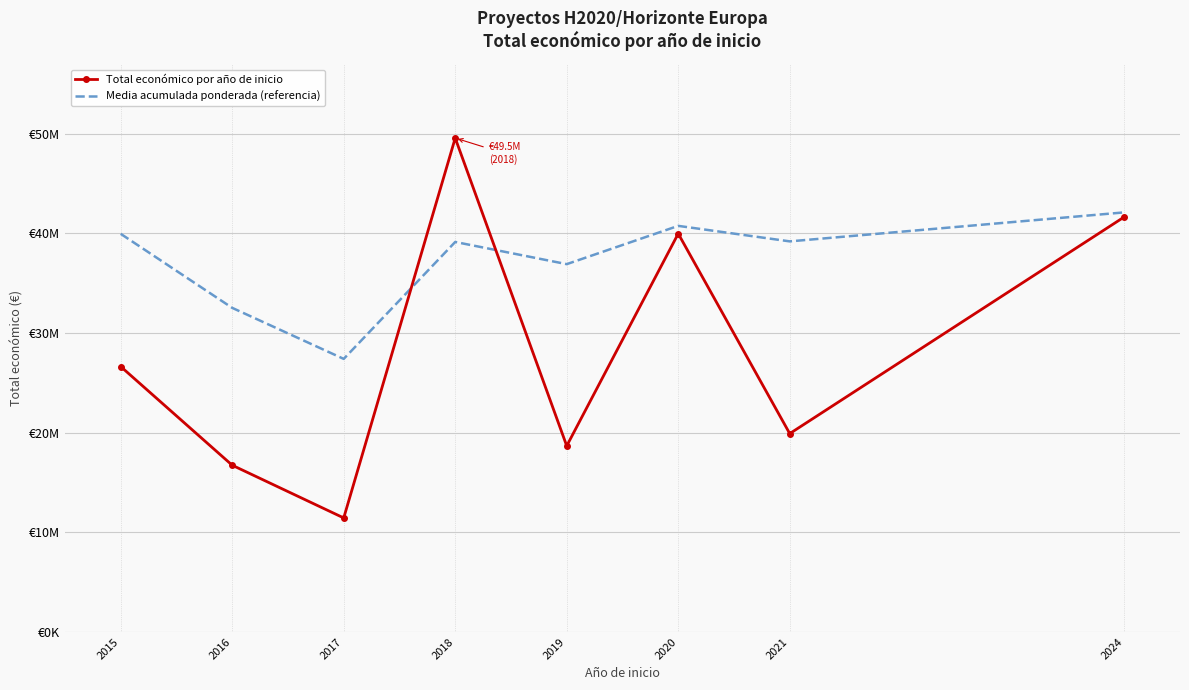

What is the value of the Total económico por año de inicio point at the 5th from the left?

18662609.0